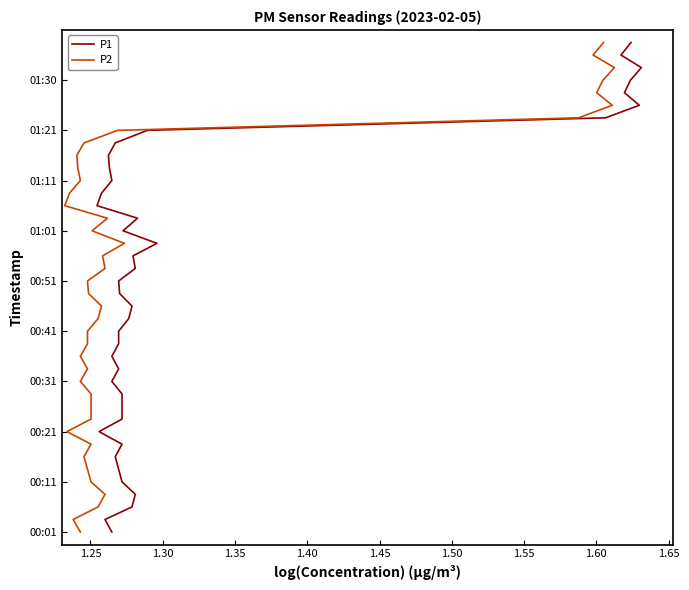

Which series has the largest range (max minus min)?

P1